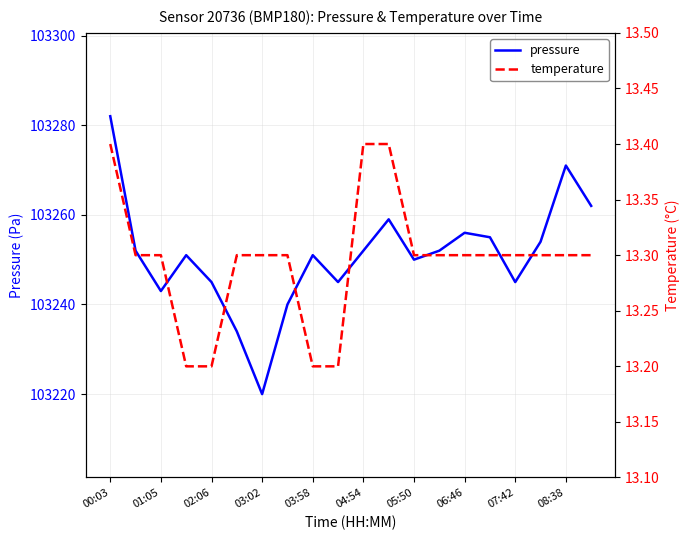

At how many categories does at least one series exceed 73633?

20